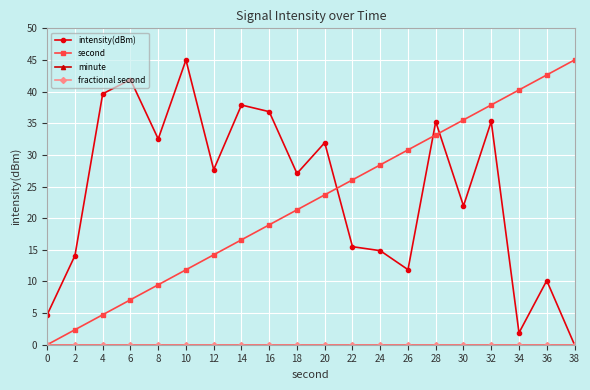

True or false: fractional second and minute cross at least once.

False